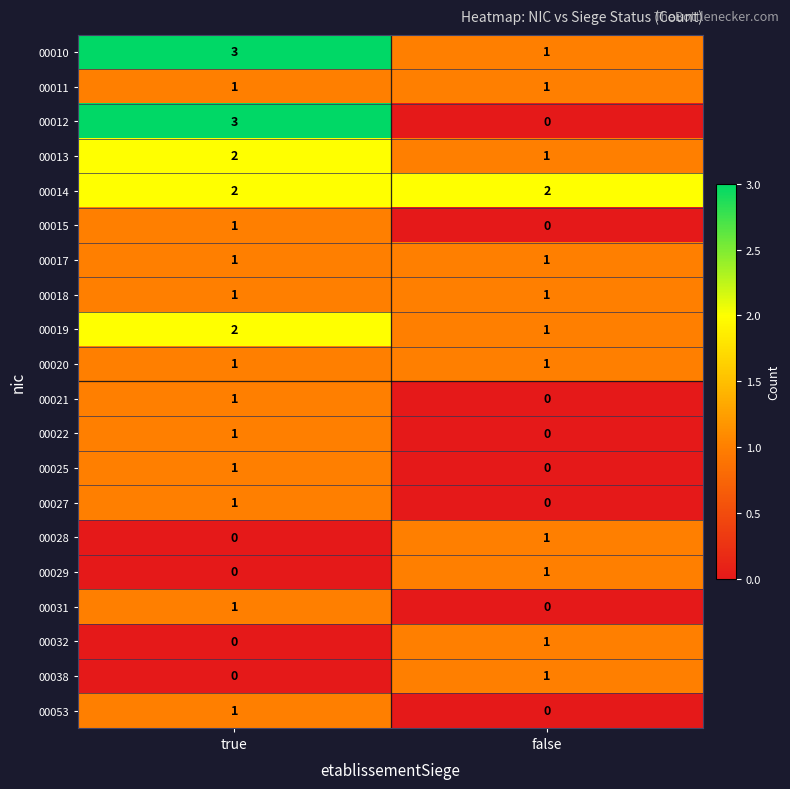

Which series has the largest range (max minus min)?

00012